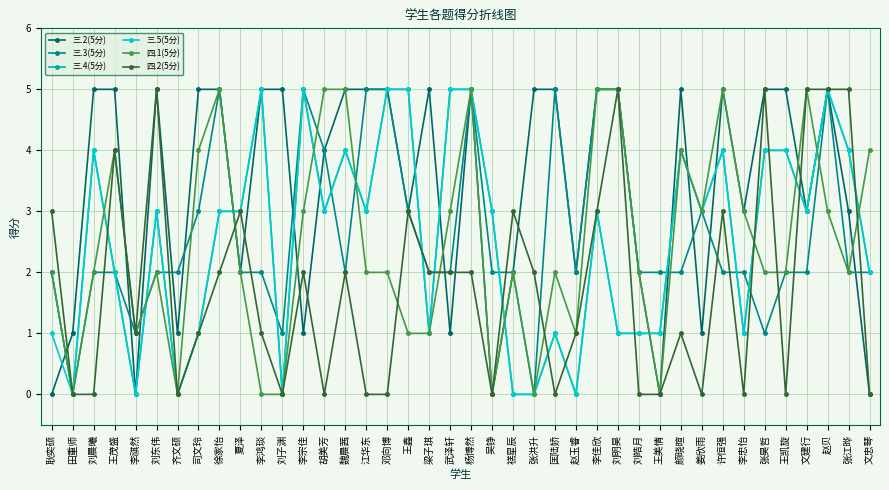

Reading left to right, what are all the values shown in this chart?

三.2(5分): 耿奕硕=0	田重师=1	刘晨曦=5	王茂盛=5	李祺然=0	刘东伟=5	齐文硕=1	司文玲=5	徐家怡=5	夏泽=2	李鸿琰=5	刘子渊=5	李宗佳=1	胡美芳=4	魏晨茜=5	江华东=5	邓向博=5	王鑫=3	梁子琪=5	武泽轩=1	杨博然=5	吴铮=0	禚星辰=2	张洪升=5	匡陆娇=5	赵玉睿=2	李佳欣=5	刘明昊=5	刘皓月=2	王美情=0	颜晓暄=5	姜欣雨=1	许恒强=5	李忠怡=3	张昊哲=5	王凯旋=5	文建行=3	赵贝=5	张江晔=3	文忠琴=0
三.3(5分): 耿奕硕=2	田重师=0	刘晨曦=2	王茂盛=2	李祺然=1	刘东伟=2	齐文硕=2	司文玲=3	徐家怡=5	夏泽=2	李鸿琰=2	刘子渊=1	李宗佳=5	胡美芳=4	魏晨茜=2	江华东=5	邓向博=5	王鑫=3	梁子琪=2	武泽轩=2	杨博然=5	吴铮=2	禚星辰=2	张洪升=0	匡陆娇=5	赵玉睿=2	李佳欣=5	刘明昊=5	刘皓月=2	王美情=2	颜晓暄=2	姜欣雨=3	许恒强=2	李忠怡=2	张昊哲=1	王凯旋=2	文建行=2	赵贝=5	张江晔=2	文忠琴=2
三.4(5分): 耿奕硕=2	田重师=0	刘晨曦=4	王茂盛=2	李祺然=0	刘东伟=3	齐文硕=0	司文玲=1	徐家怡=3	夏泽=3	李鸿琰=5	刘子渊=0	李宗佳=5	胡美芳=3	魏晨茜=4	江华东=3	邓向博=5	王鑫=5	梁子琪=1	武泽轩=5	杨博然=5	吴铮=3	禚星辰=0	张洪升=0	匡陆娇=1	赵玉睿=0	李佳欣=3	刘明昊=1	刘皓月=1	王美情=1	颜晓暄=4	姜欣雨=3	许恒强=4	李忠怡=1	张昊哲=4	王凯旋=4	文建行=3	赵贝=5	张江晔=4	文忠琴=2
三.5(5分): 耿奕硕=1	田重师=0	刘晨曦=4	王茂盛=2	李祺然=0	刘东伟=3	齐文硕=0	司文玲=1	徐家怡=3	夏泽=3	李鸿琰=5	刘子渊=0	李宗佳=5	胡美芳=3	魏晨茜=4	江华东=3	邓向博=5	王鑫=5	梁子琪=1	武泽轩=5	杨博然=5	吴铮=3	禚星辰=0	张洪升=0	匡陆娇=1	赵玉睿=0	李佳欣=3	刘明昊=1	刘皓月=1	王美情=1	颜晓暄=4	姜欣雨=3	许恒强=4	李忠怡=1	张昊哲=4	王凯旋=4	文建行=3	赵贝=5	张江晔=4	文忠琴=2
四.1(5分): 耿奕硕=2	田重师=0	刘晨曦=2	王茂盛=4	李祺然=1	刘东伟=2	齐文硕=0	司文玲=4	徐家怡=5	夏泽=2	李鸿琰=0	刘子渊=0	李宗佳=3	胡美芳=5	魏晨茜=5	江华东=2	邓向博=2	王鑫=1	梁子琪=1	武泽轩=3	杨博然=5	吴铮=0	禚星辰=2	张洪升=0	匡陆娇=2	赵玉睿=1	李佳欣=5	刘明昊=5	刘皓月=2	王美情=0	颜晓暄=4	姜欣雨=3	许恒强=5	李忠怡=3	张昊哲=2	王凯旋=2	文建行=5	赵贝=3	张江晔=2	文忠琴=4
四.2(5分): 耿奕硕=3	田重师=0	刘晨曦=0	王茂盛=4	李祺然=1	刘东伟=5	齐文硕=0	司文玲=1	徐家怡=2	夏泽=3	李鸿琰=1	刘子渊=0	李宗佳=2	胡美芳=0	魏晨茜=2	江华东=0	邓向博=0	王鑫=3	梁子琪=2	武泽轩=2	杨博然=2	吴铮=0	禚星辰=3	张洪升=2	匡陆娇=0	赵玉睿=1	李佳欣=3	刘明昊=5	刘皓月=0	王美情=0	颜晓暄=1	姜欣雨=0	许恒强=3	李忠怡=0	张昊哲=5	王凯旋=0	文建行=5	赵贝=5	张江晔=5	文忠琴=0